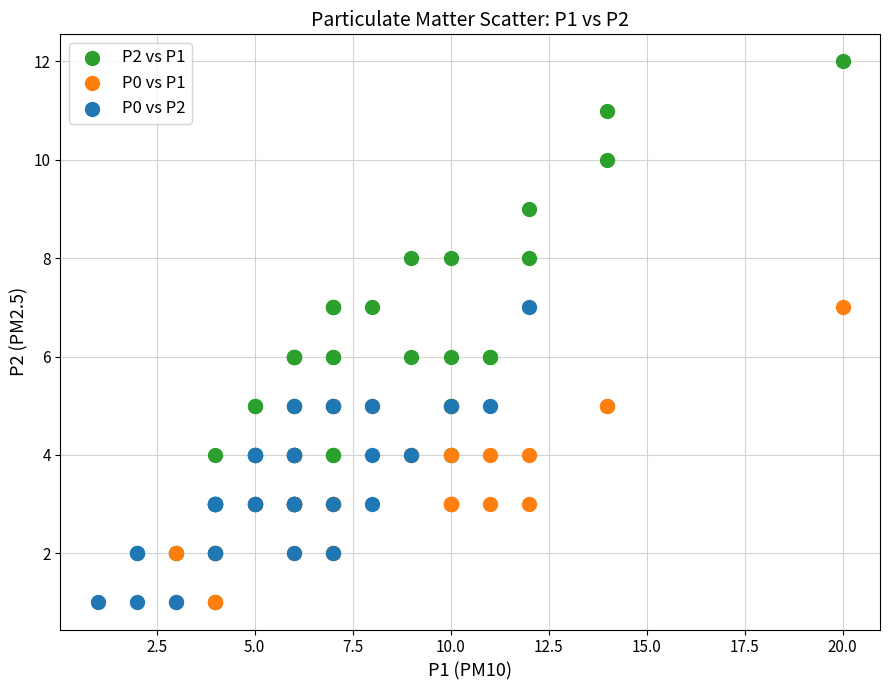

Which series has the largest Y range (max minus min)?

P2 vs P1